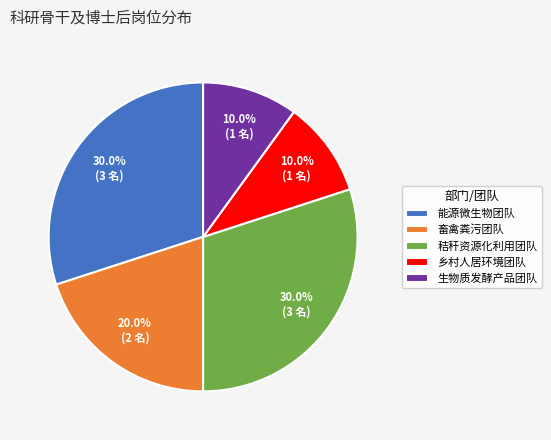

Approximately how many times larger is the value at 能源微生物团队 compared to 生物质发酵产品团队?

3.0